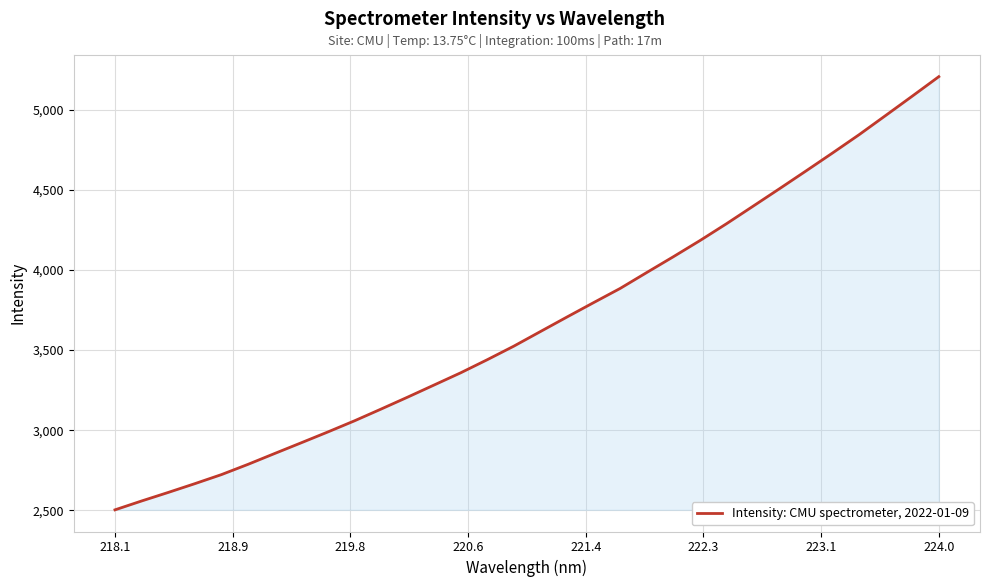

What is the greatest value displayed?

5205.8